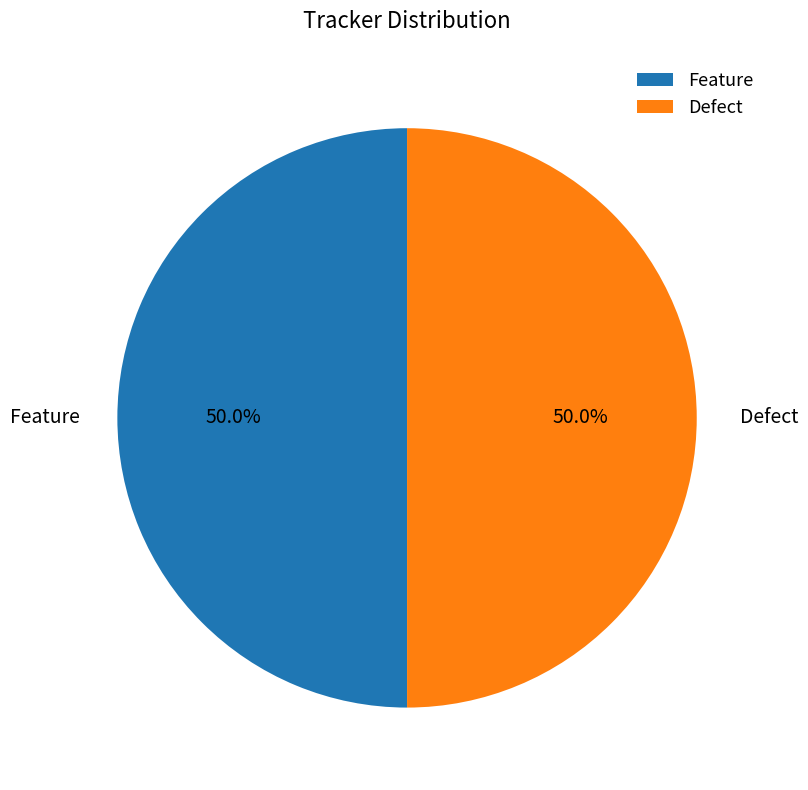

What percentage do Feature and Defect together represent?

100.0%